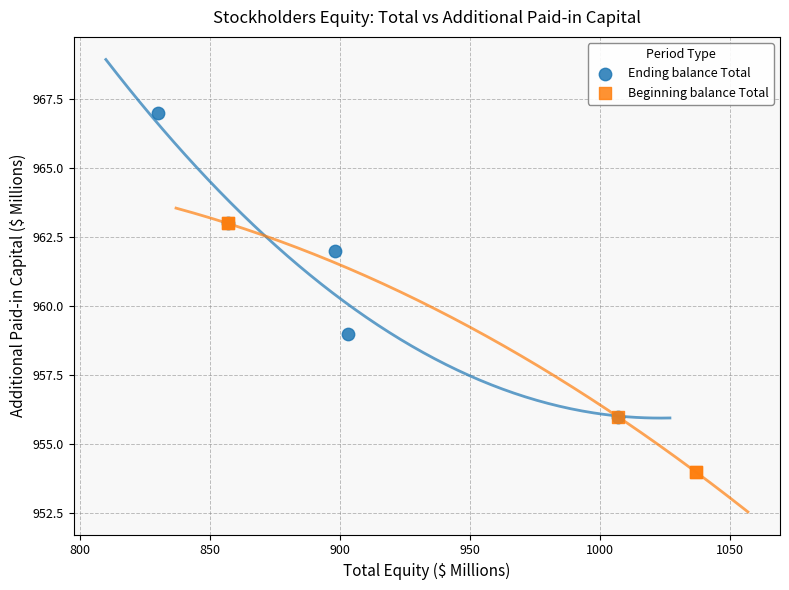

Which series reaches the minimum Y coordinate?

Beginning balance Total